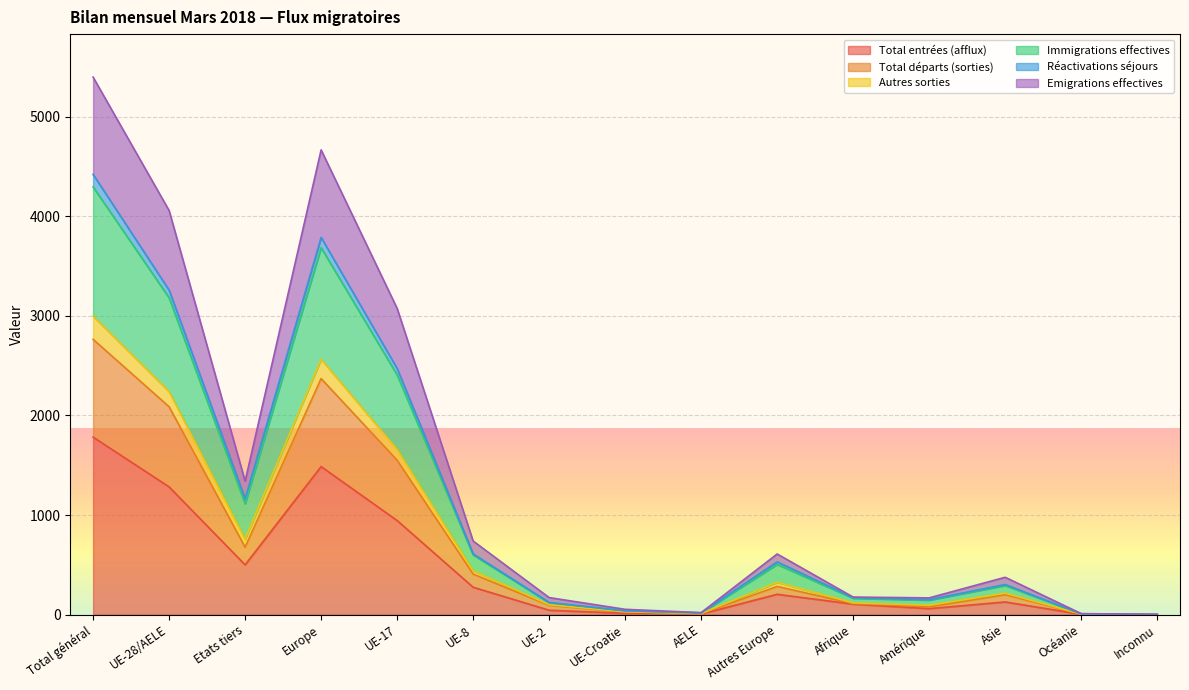

What is the label of the 2nd point from the left?

UE-28/AELE